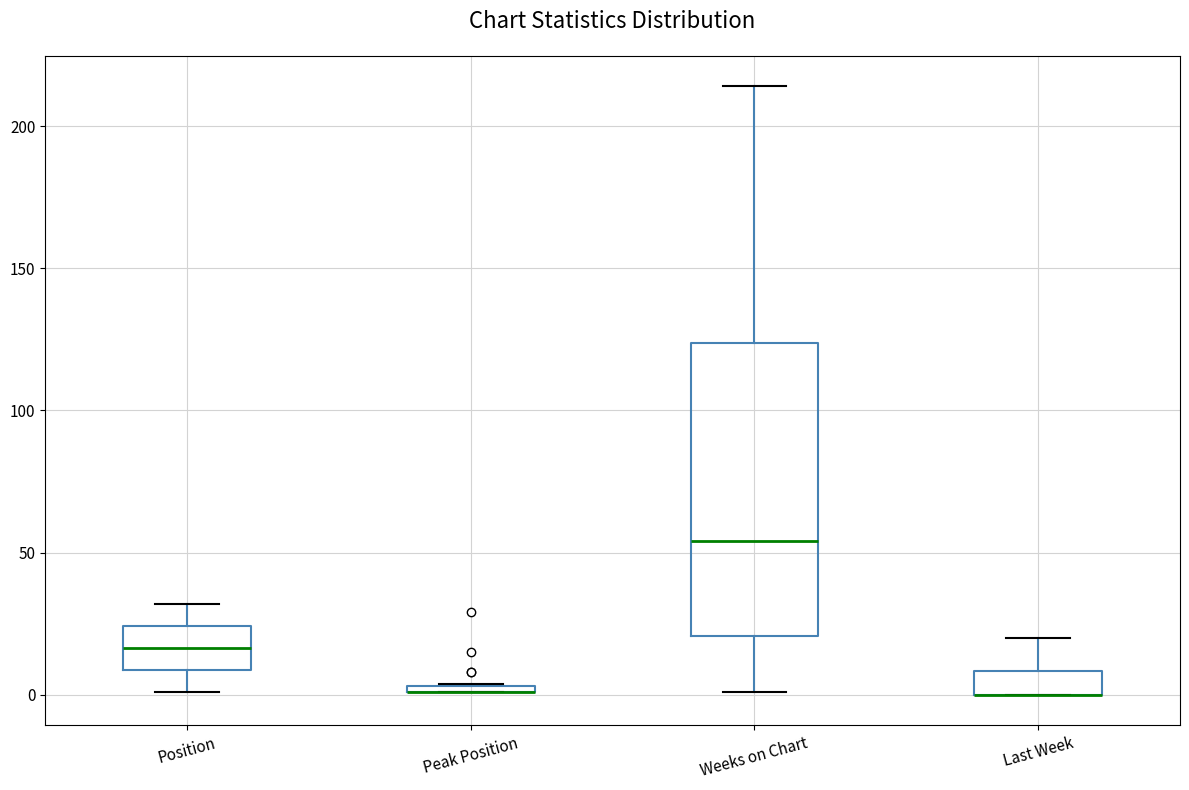

Comparing the boxes themselves (not the whiskers), which one is the tallest?

Weeks on Chart